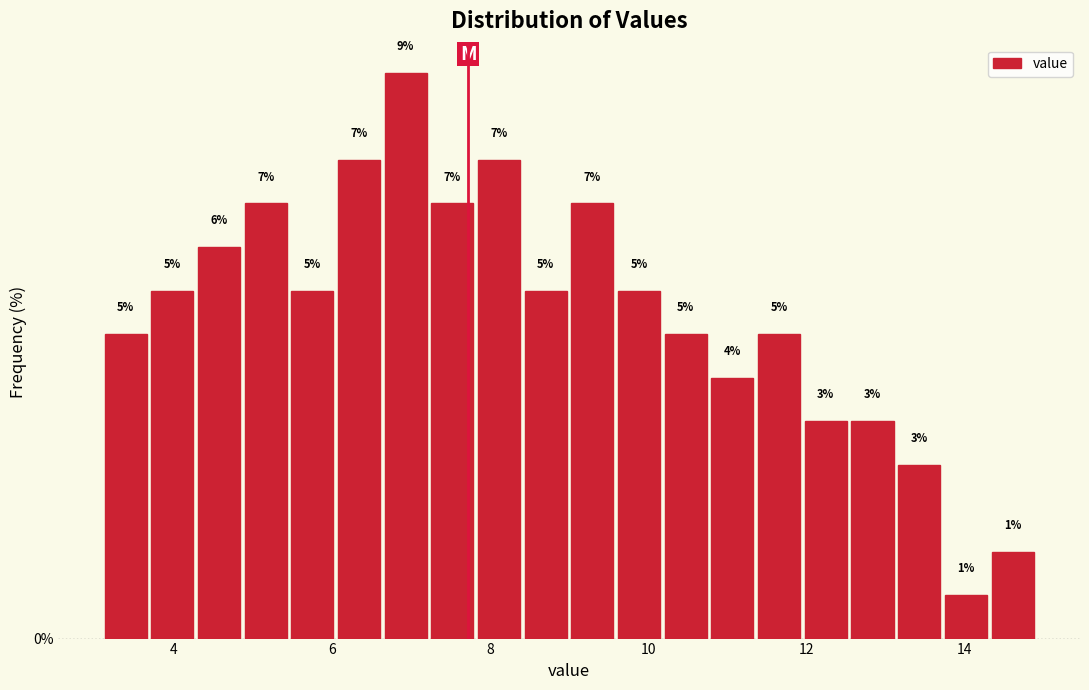

Around what value on the x-axis is the tallest bar? Give the approximate position of its centre, as read against the axis.

7.0